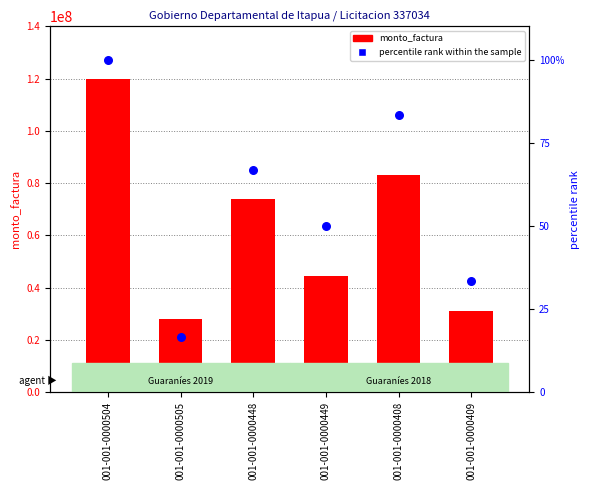

Which series contains the lowest Y value?

percentile rank within the sample